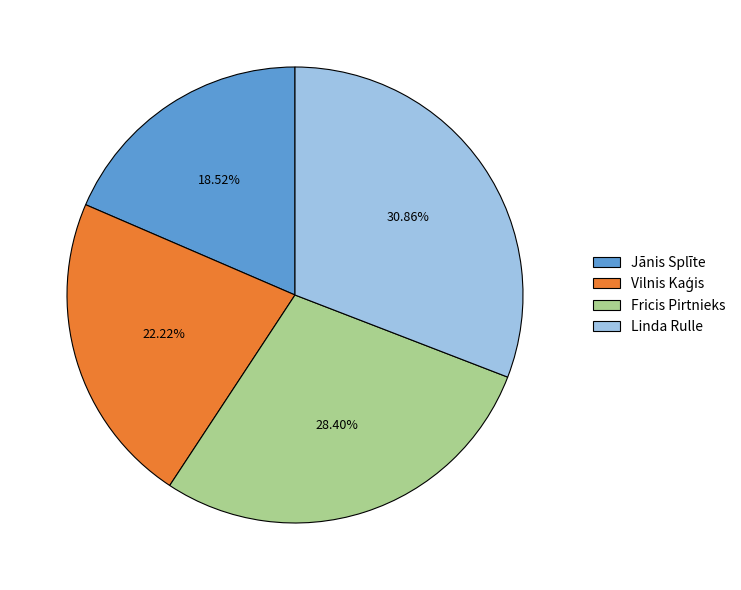

To the nearest percent, what portion does Jānis Splīte represent?

19%